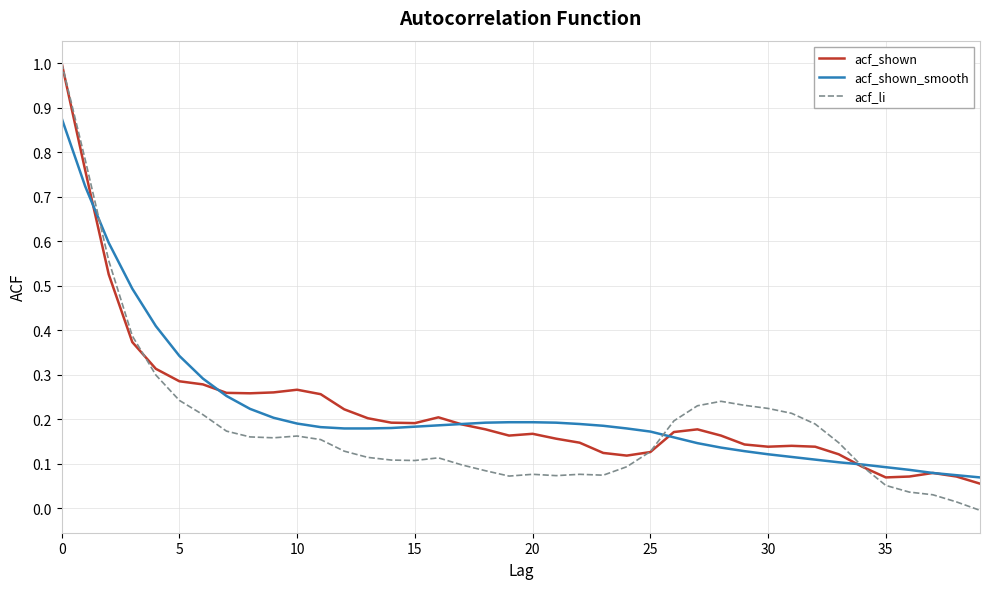

Does the chart have visible grid lines?

Yes